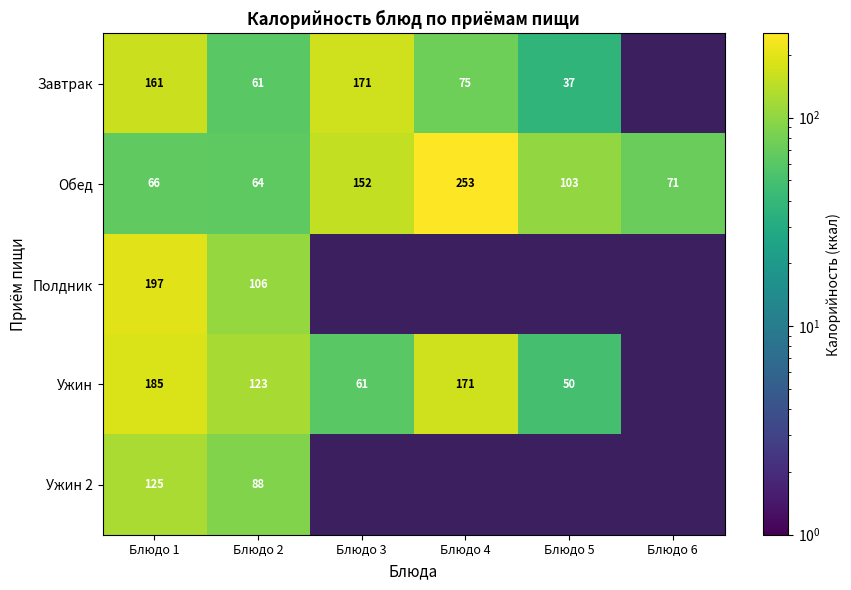

At which category does the chart reach its minimum across all series?

Блюдо 6